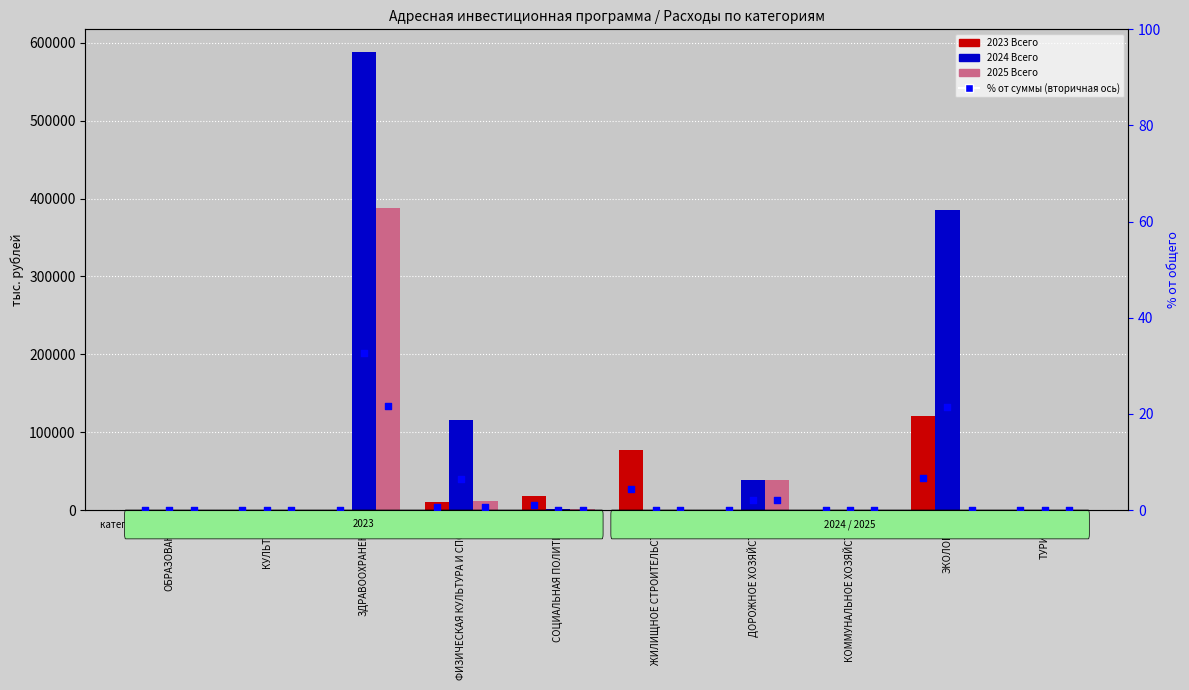

Which series has the largest total across all categories?

2024 Всего